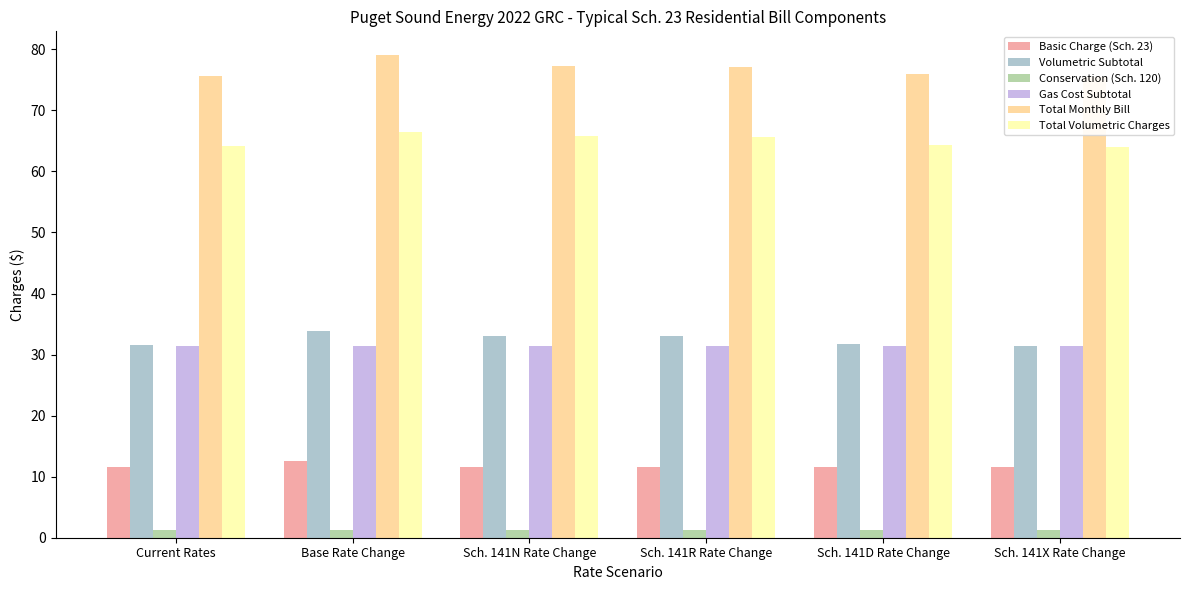

Is the value of Gas Cost Subtotal at Base Rate Change greater than the value of Total Monthly Bill at Sch. 141N Rate Change?

No